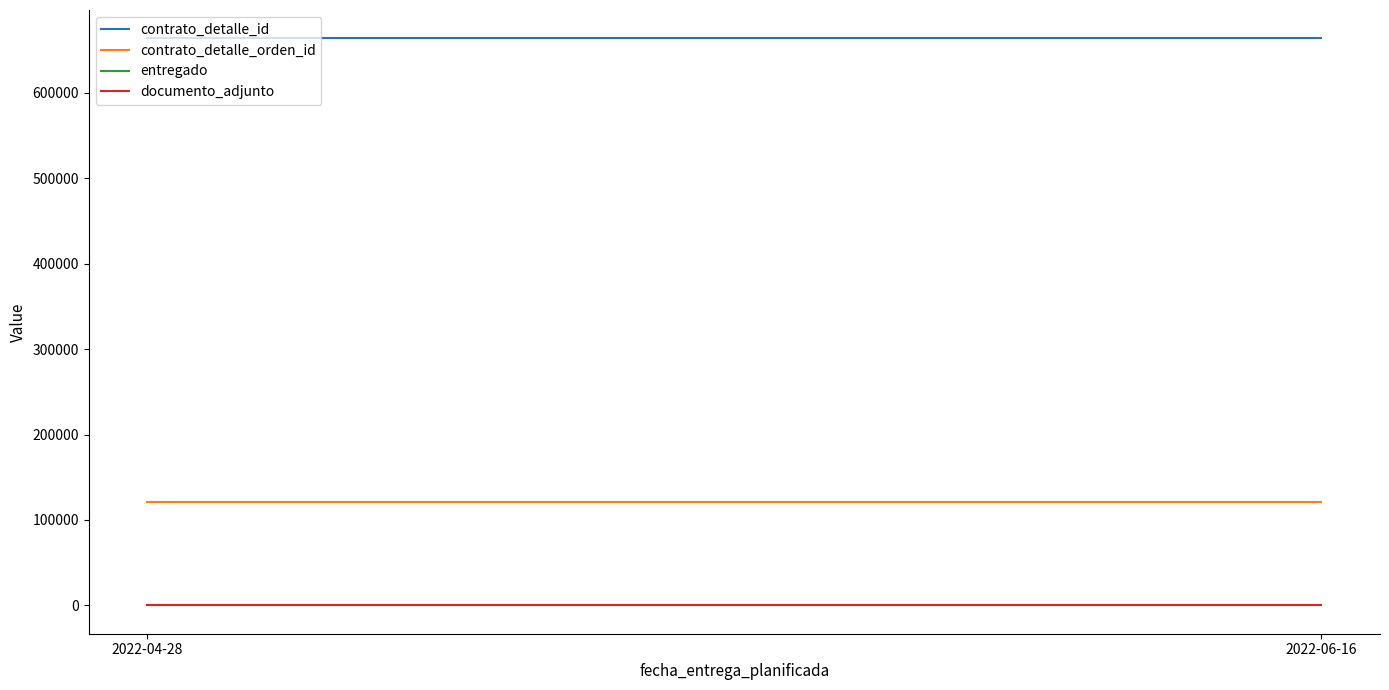

Which series has the largest total across all categories?

contrato_detalle_id